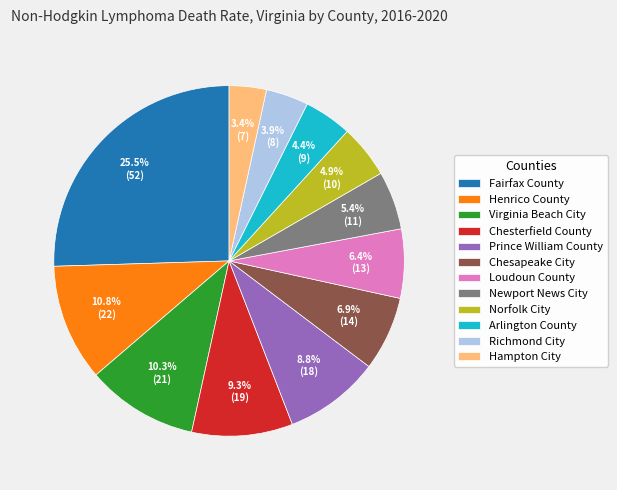

To the nearest percent, what is the average slice percentage?

8%